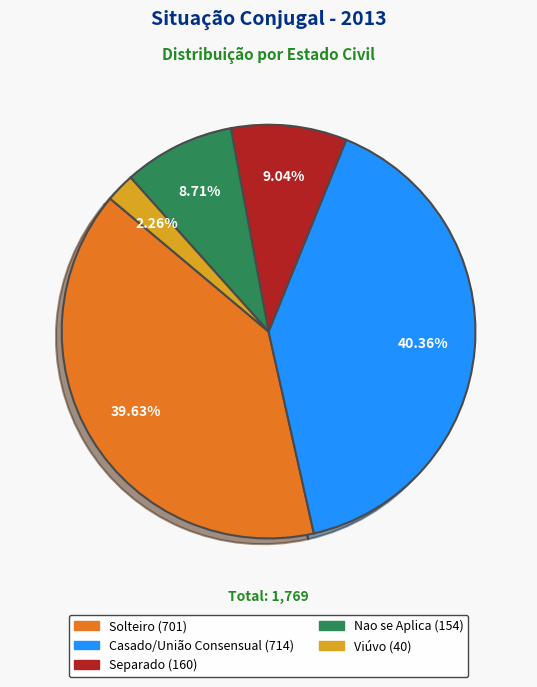

Which slice is the largest?

Casado/União Consensual